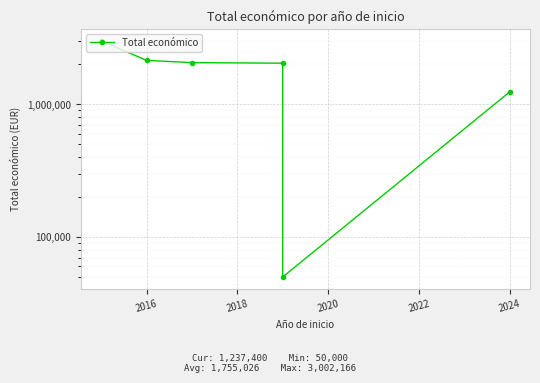

True or false: the data has more than 2 interior local peaks.

False